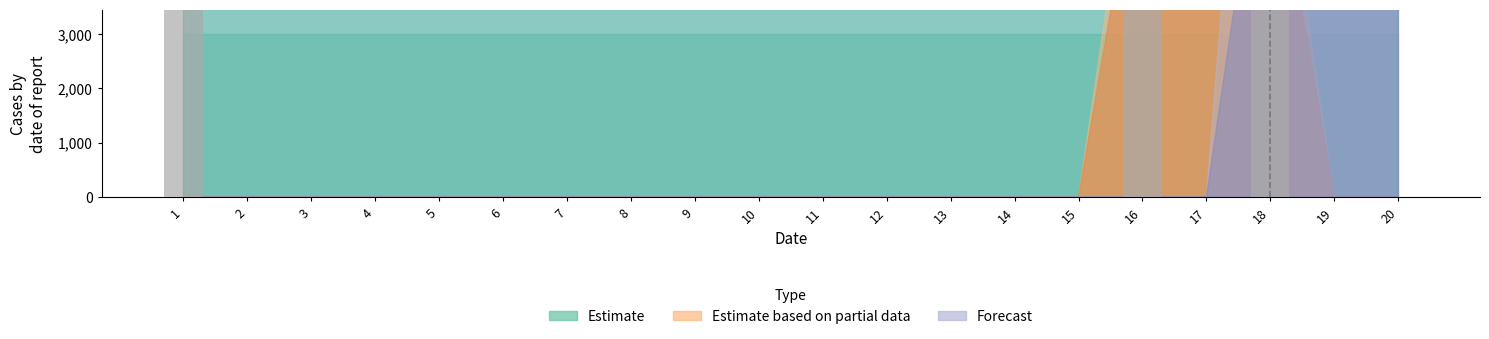

True or false: the data shows 5282 at 11.

False